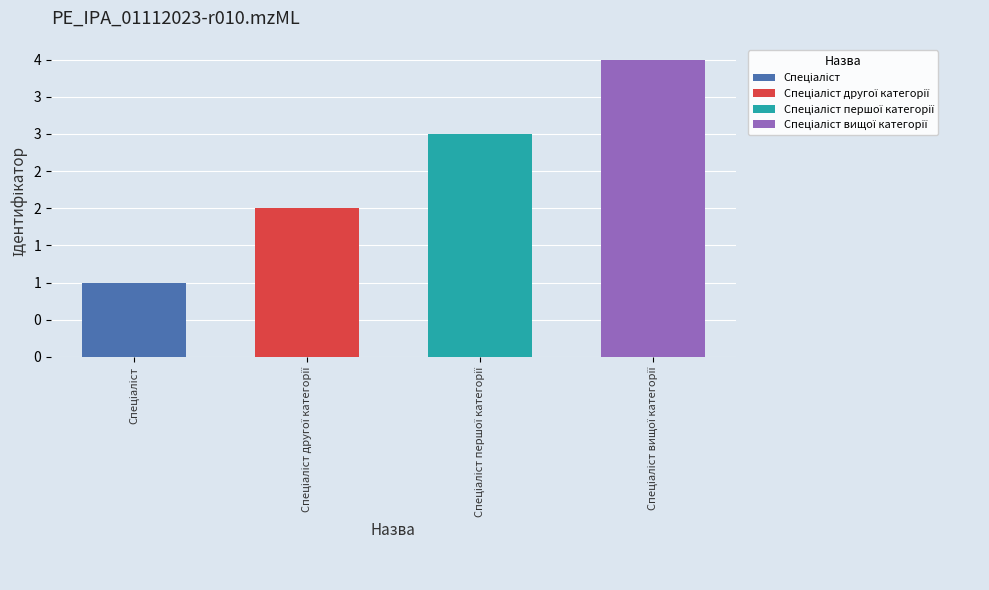

Reading left to right, what are all the values shown in this chart?

1	2	3	4